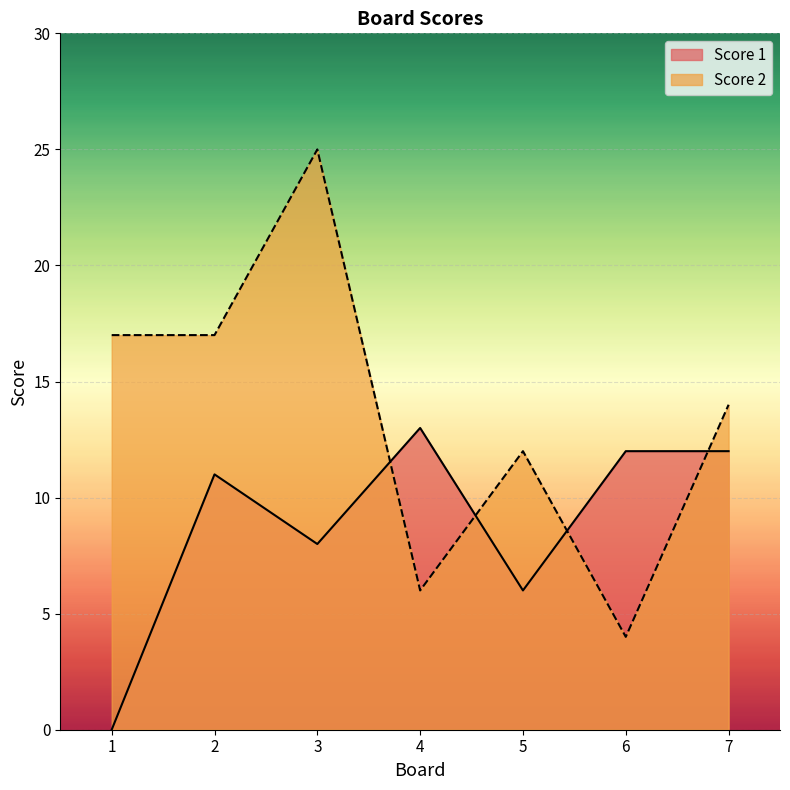

How many values in the Score 1 series exceed 11?

3